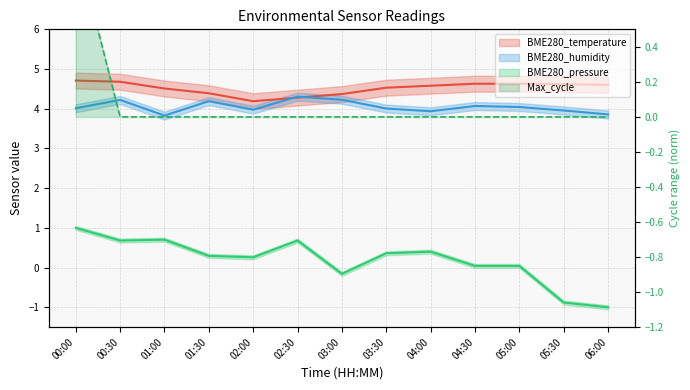

What is the approximate value of BME280_temperature at 00:00?

4.7